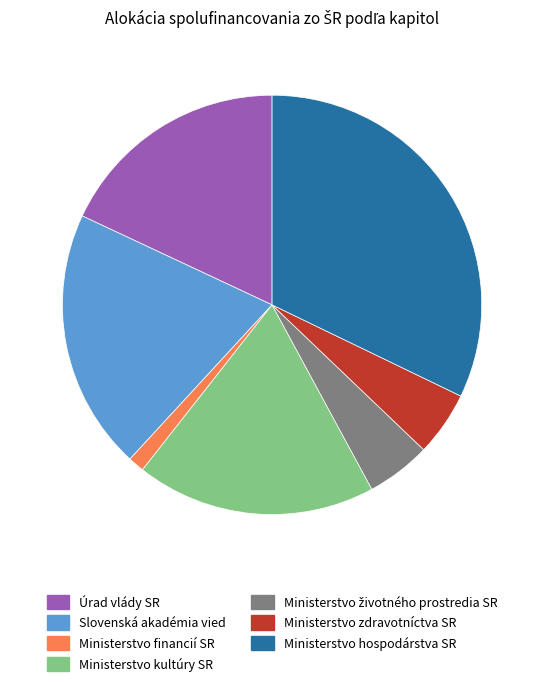

The Ministerstvo kultúry SR slice represents 23% of the pie. True or false?

False